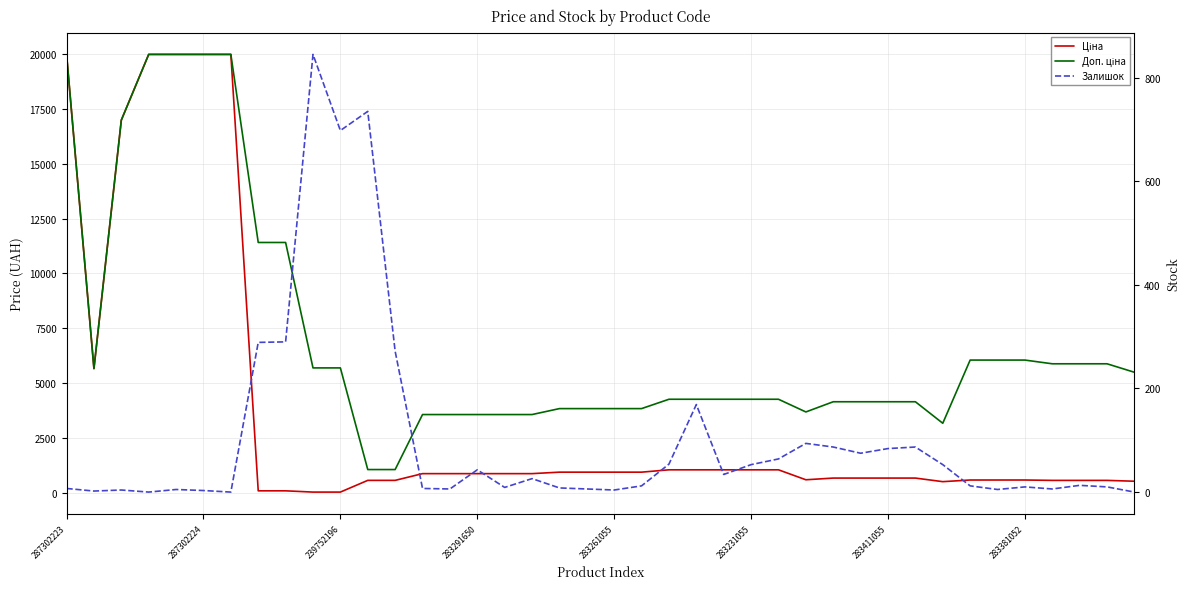

What is the difference between the highest and lowest values at 283261055?

3850.0